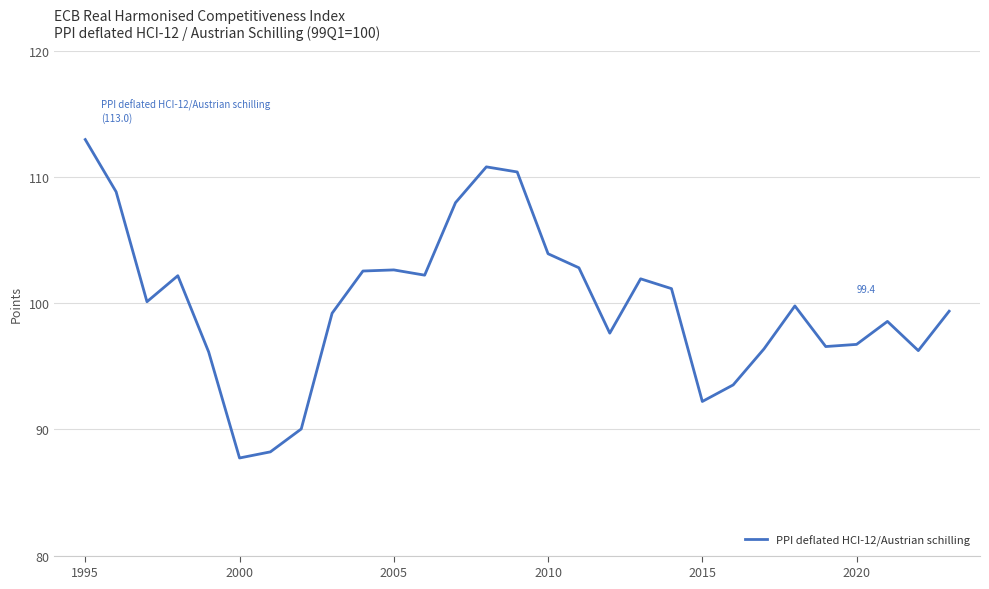

What is the smallest value displayed?

87.7